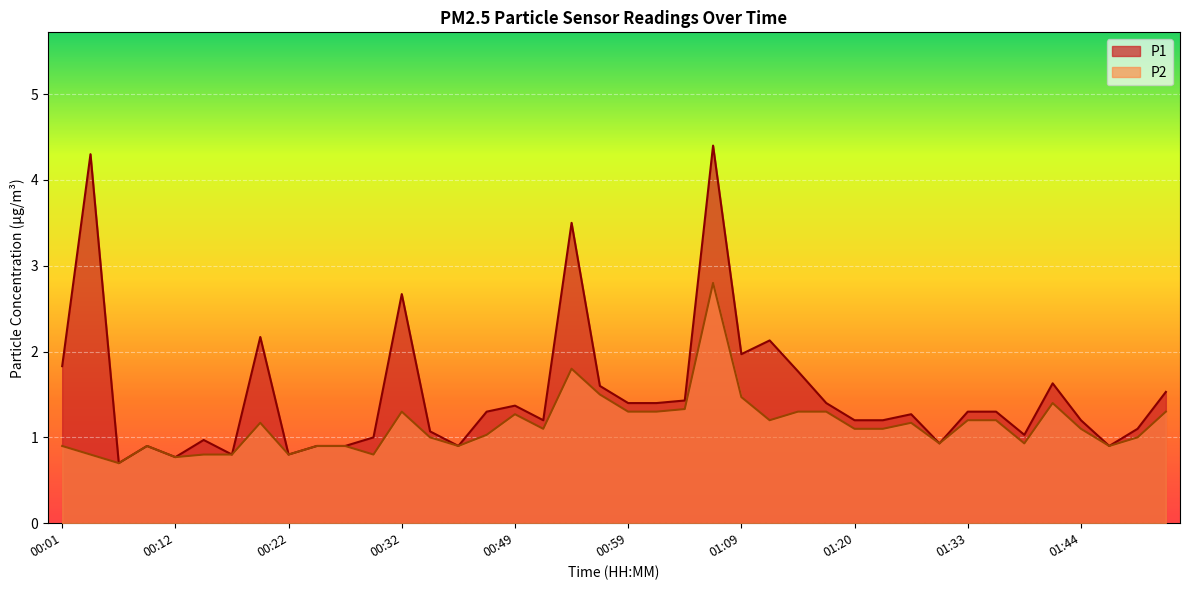

What is the sum of all P2 values?

45.5